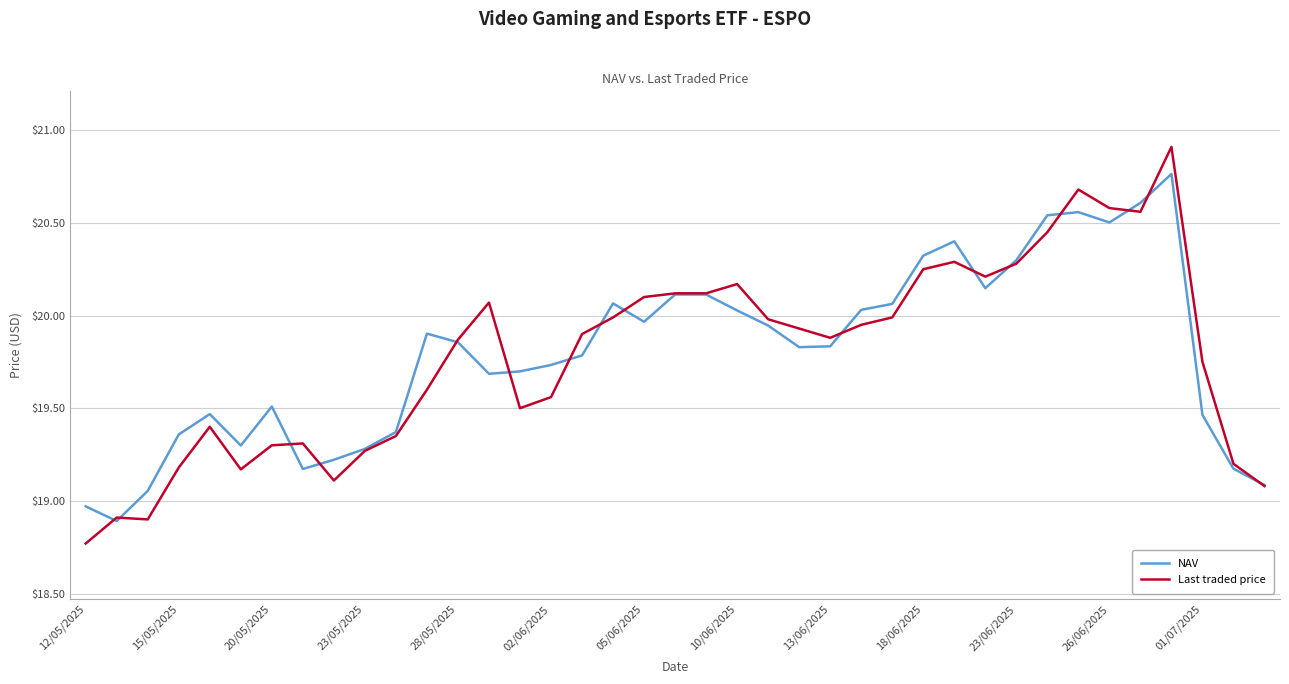

Which series has the widest spread of values?

Last traded price